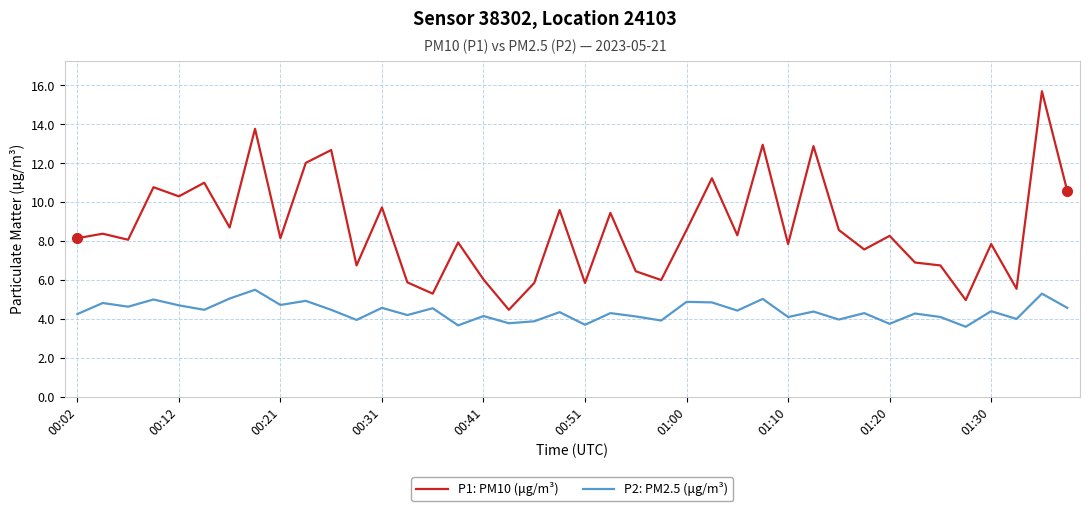

What is the maximum value for P2: PM2.5 (μg/m³)?

5.5